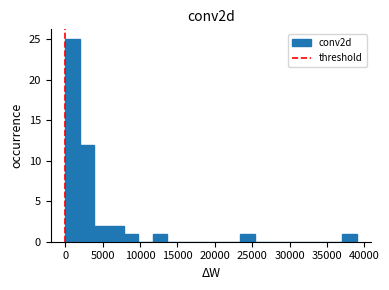

Read against the x-axis, roughly where is the centre of the tallest bar?

1000